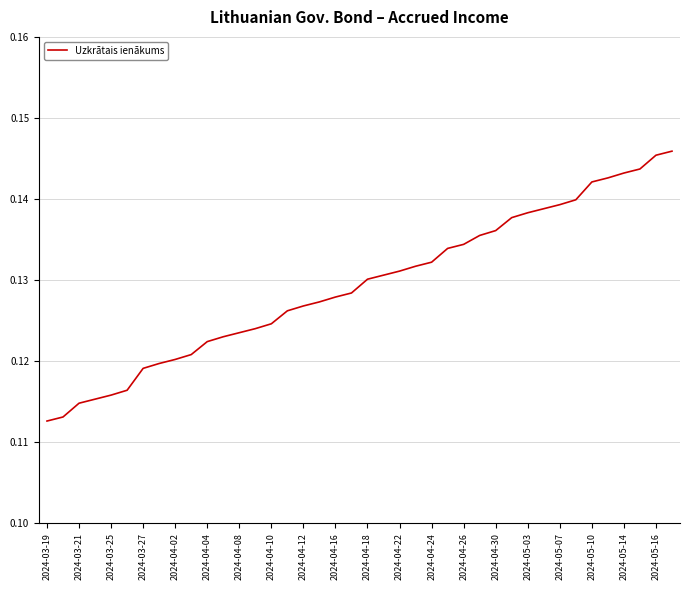

The chart shows a value of 0.0 at 2024-04-02. True or false?

False